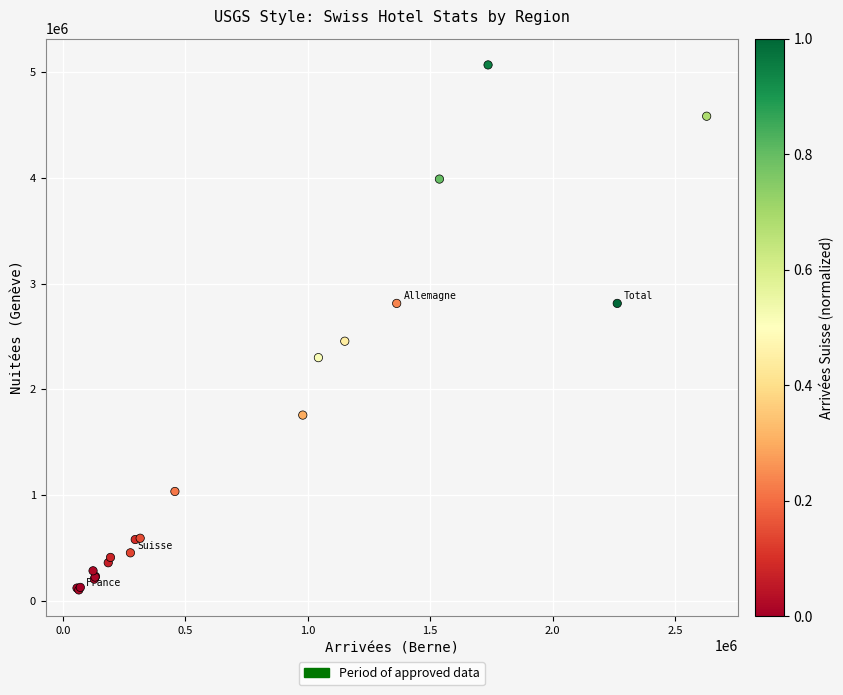

What Y value in the scatter plot is closest to 2585345?

2455009